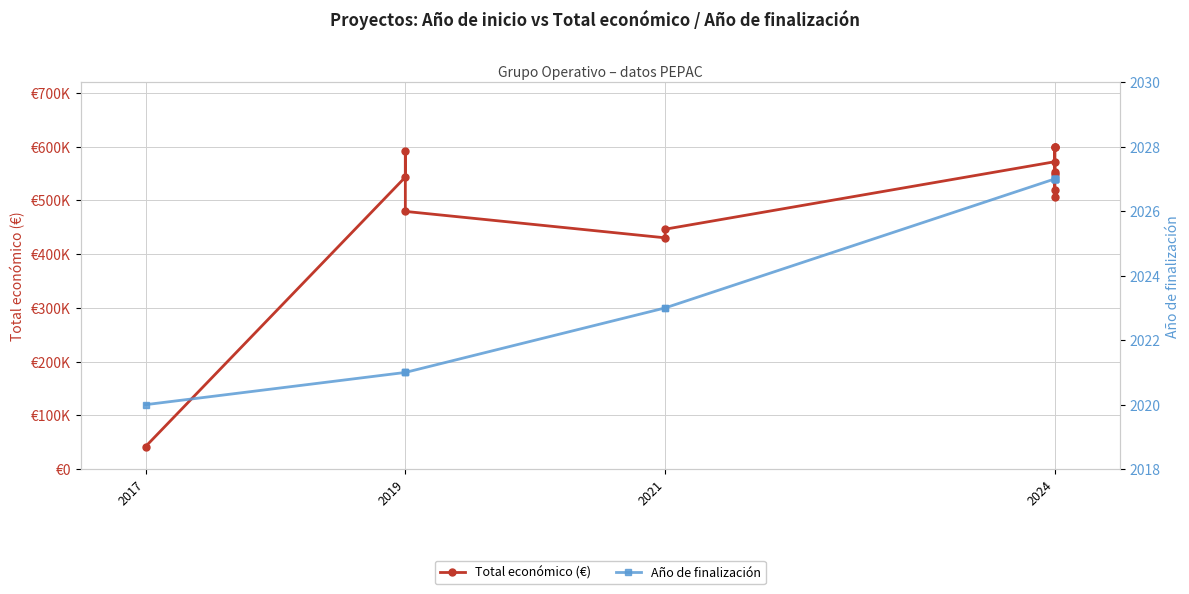

How many lines are shown in the chart?

2